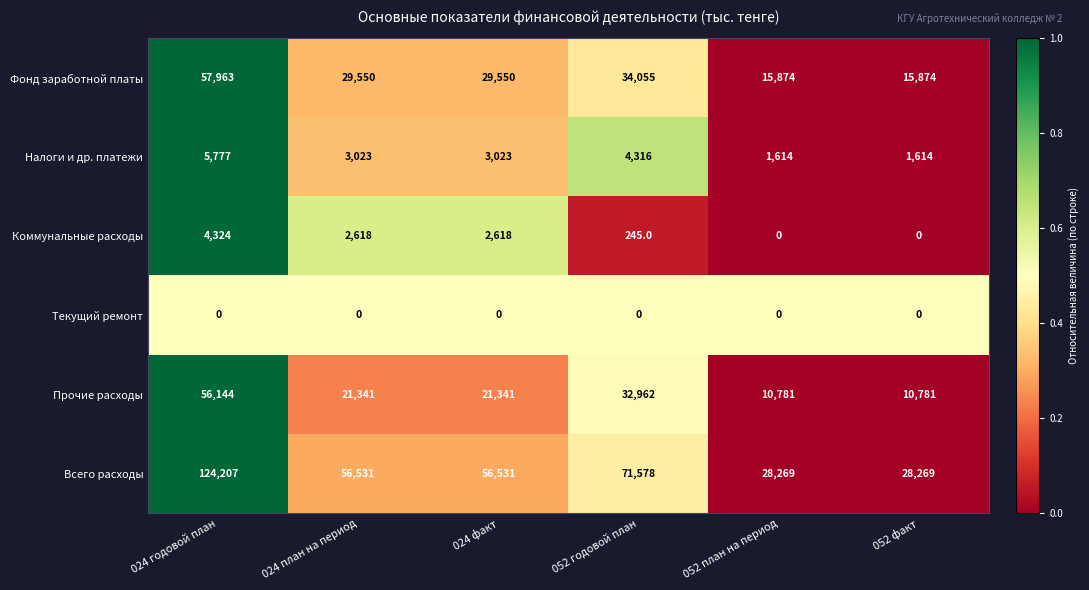

The value of Всего расходы at 052 план на период is 48871. True or false?

False